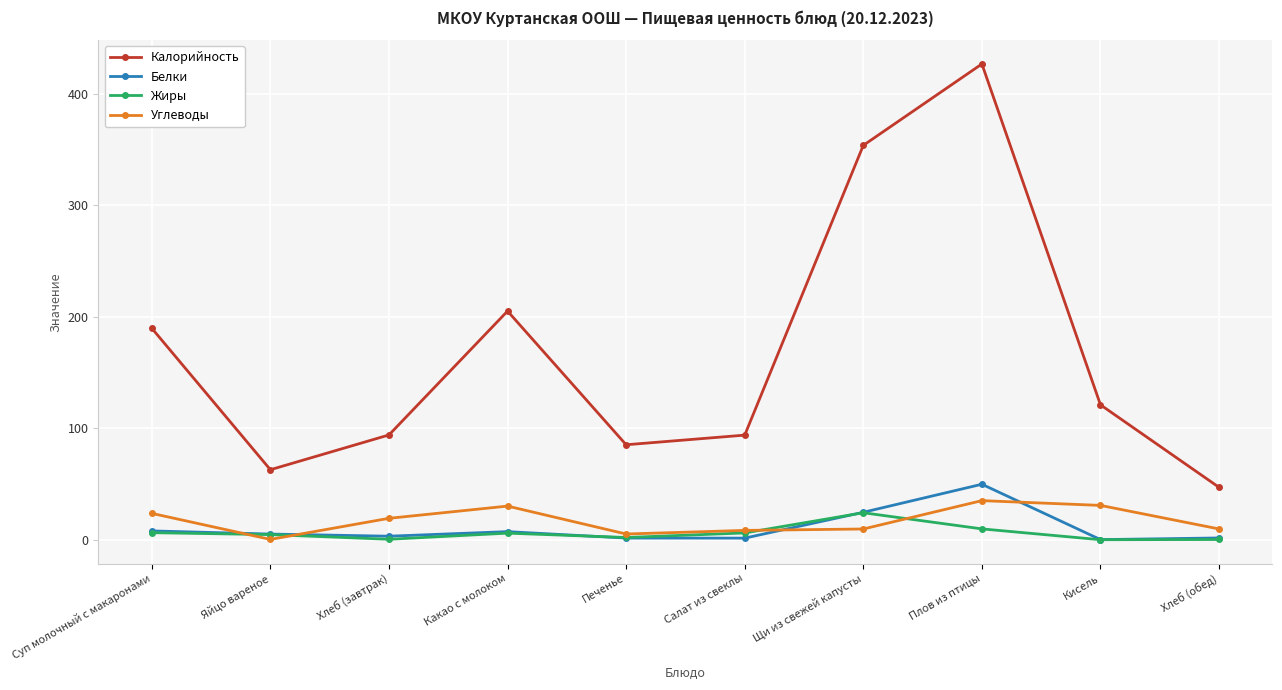

What are all the series names shown in the legend?

Калорийность, Белки, Жиры, Углеводы